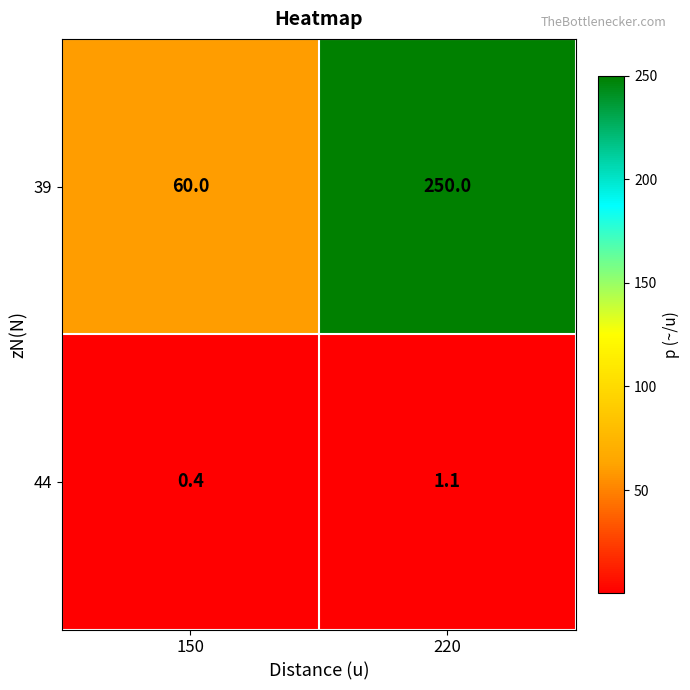

What is the difference between the 44 values at 150 and 220?

0.7